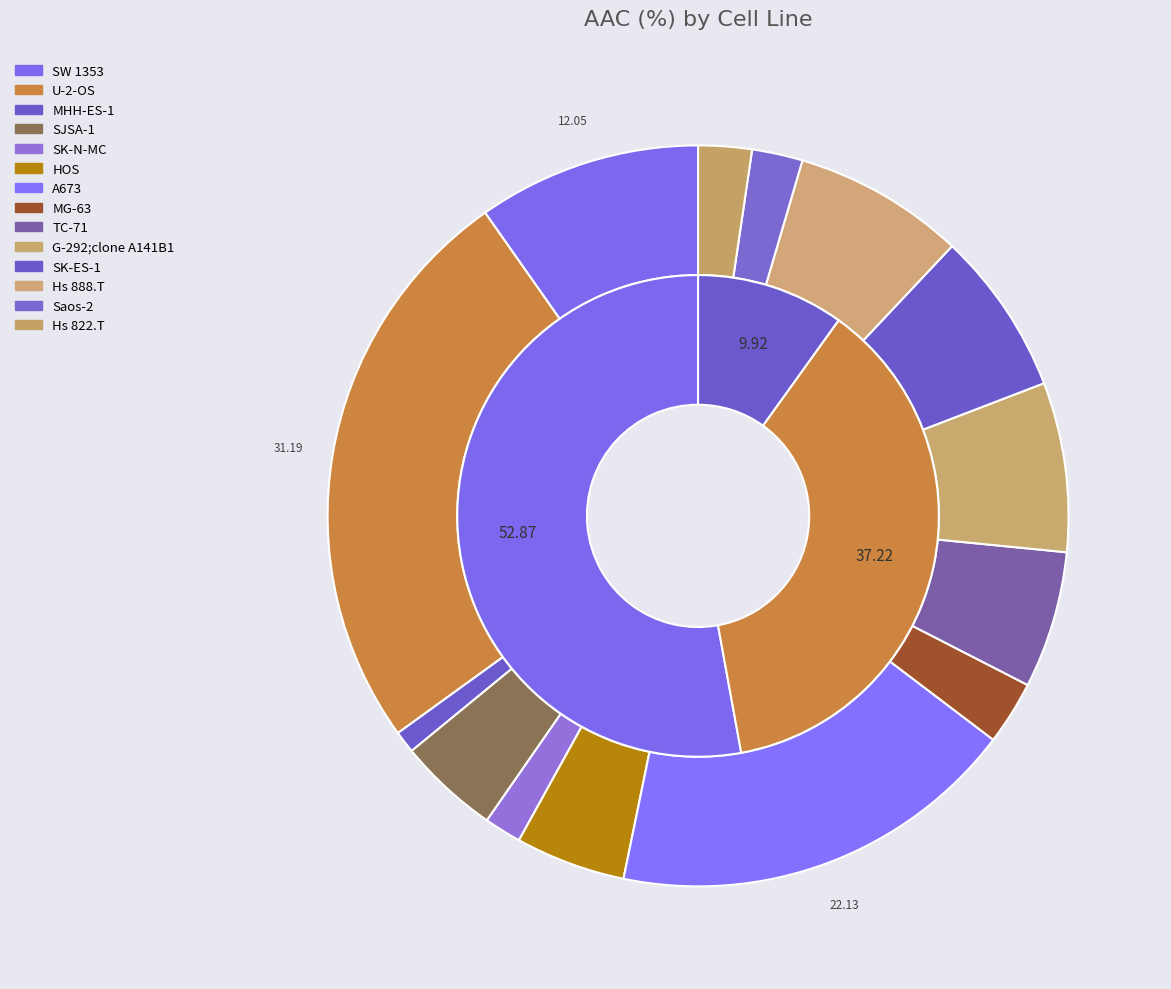

To the nearest percent, what is the combined percentage of U-2-OS and HOS?

30%